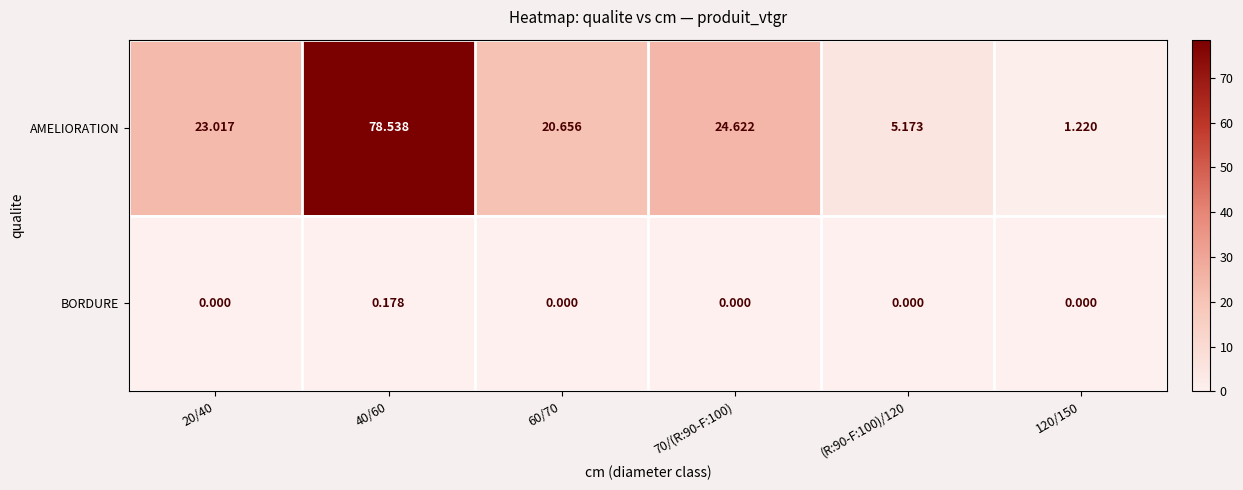

List the series in order of their peak value, highest first.

AMELIORATION, BORDURE